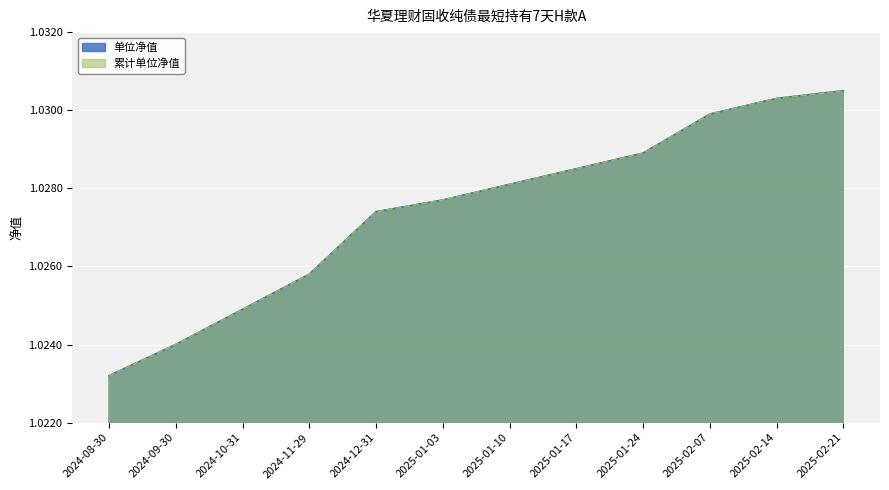

Which series has the widest spread of values?

单位净值